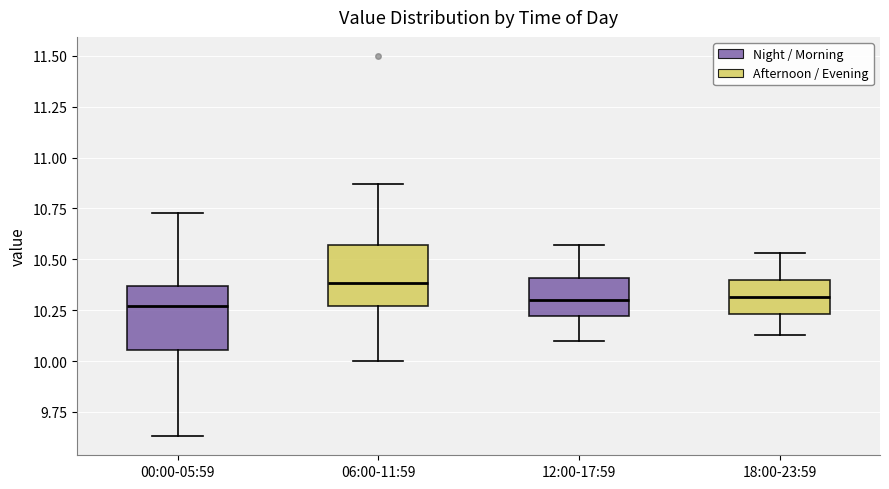

Reading left to right, read every box against the y-axis: the position of its median line, the range the box covers, and the ends of its whiskers. The values are not printed on the chart, so give them approximately, as read against the axis.

00:00-05:59: median 10.25, box 10.05 to 10.35, whiskers 9.65 to 10.75
06:00-11:59: median 10.40, box 10.25 to 10.55, whiskers 10.00 to 10.85
12:00-17:59: median 10.30, box 10.20 to 10.40, whiskers 10.10 to 10.55
18:00-23:59: median 10.30, box 10.25 to 10.40, whiskers 10.15 to 10.55